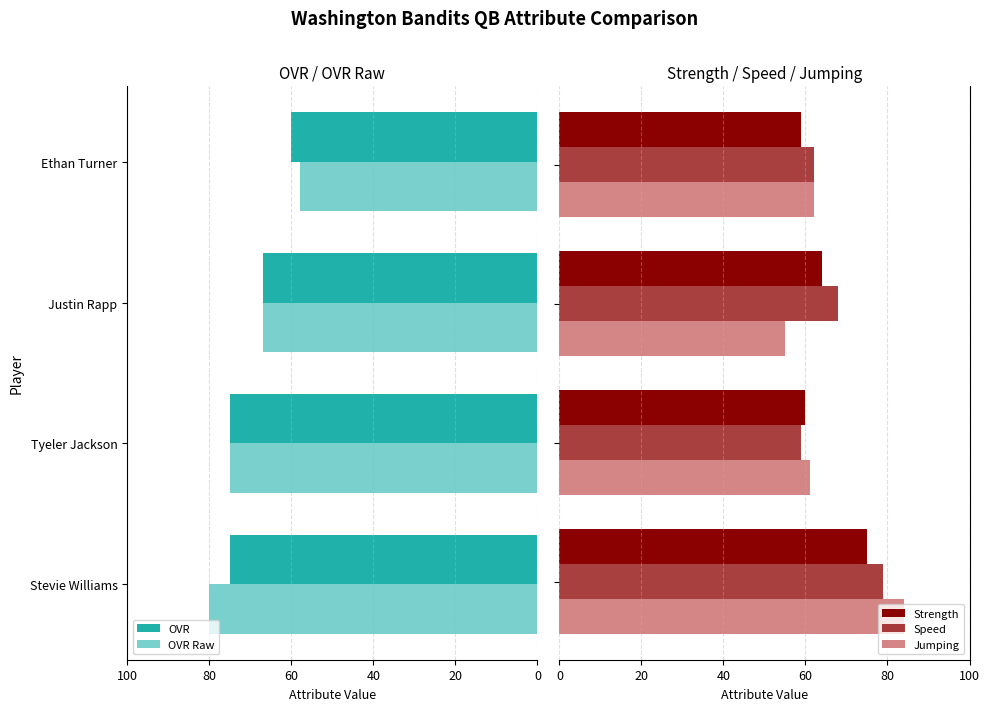

What is the average value of the Strength series?

64